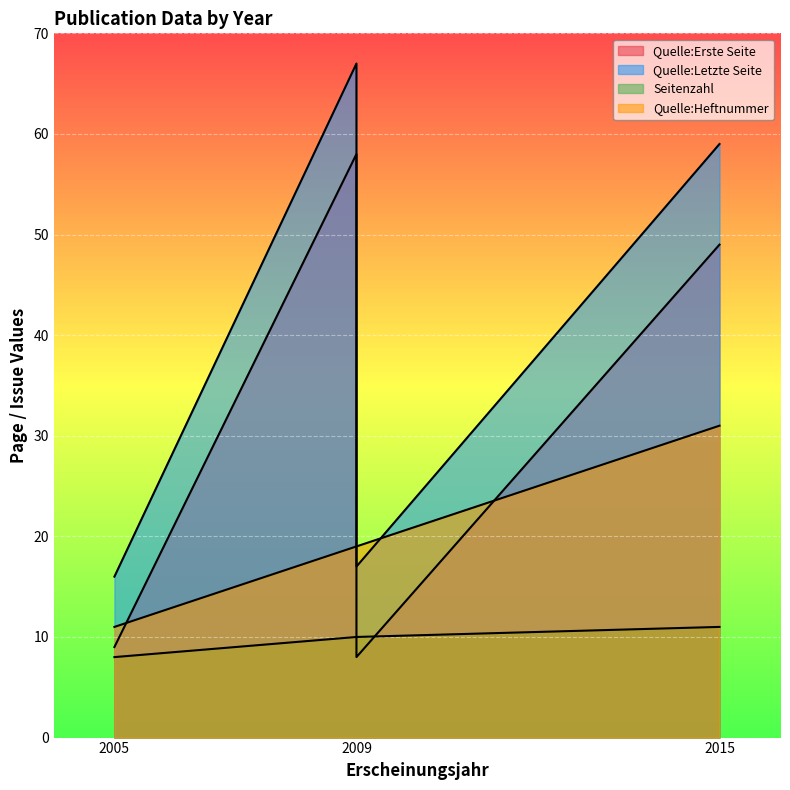

True or false: Quelle:Heftnummer and Seitenzahl cross at least once.

False